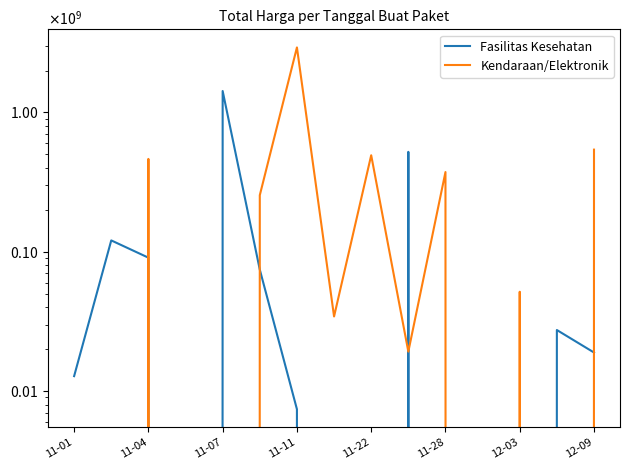

How many times do Kendaraan/Elektronik and Fasilitas Kesehatan cross each other?

6